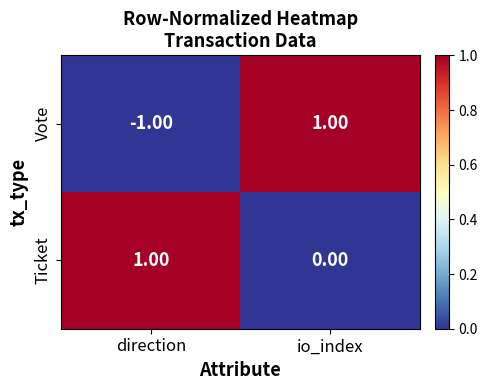

Which series has the largest range (max minus min)?

Vote